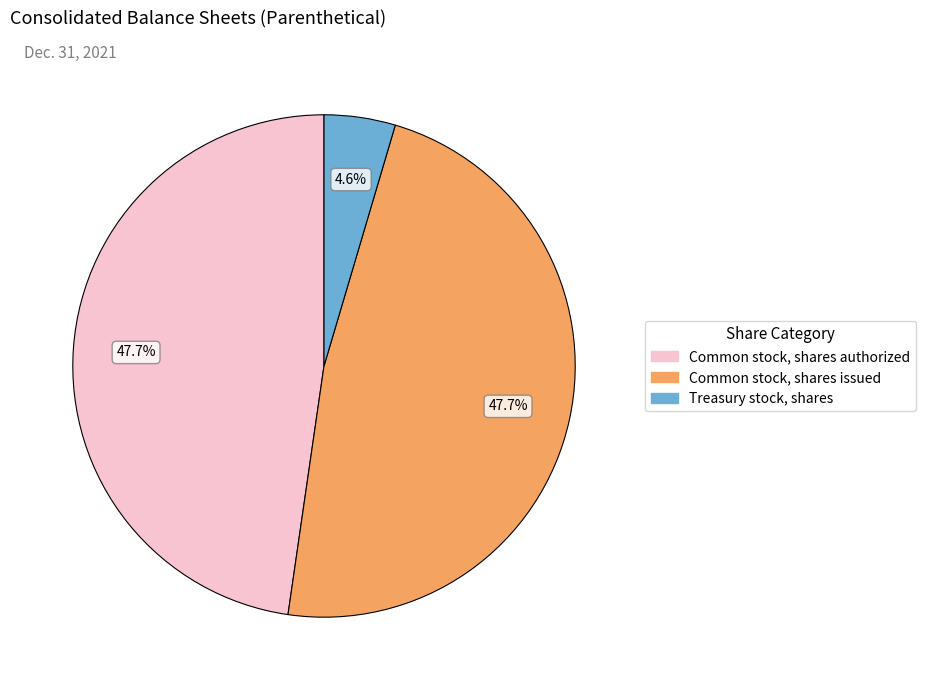

Does any single category account for the majority?

No